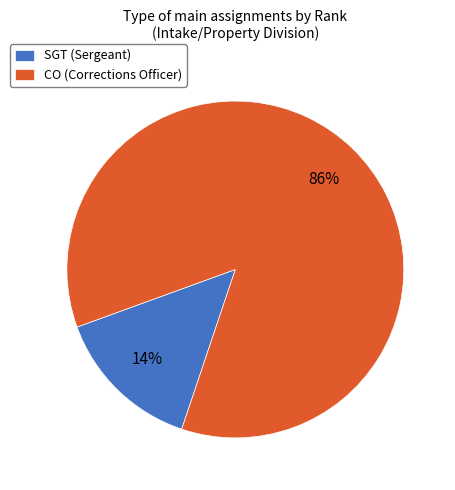

Rank the categories by value from lowest to highest.

SGT, CO